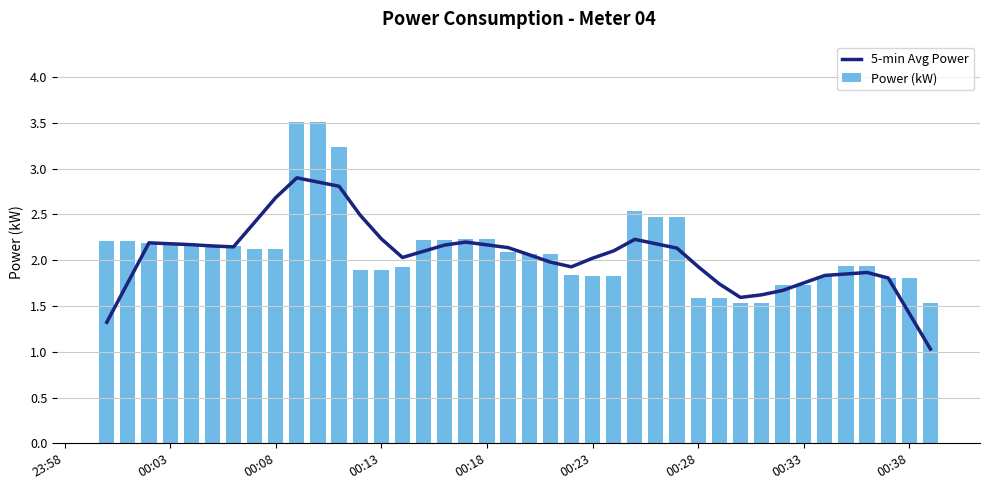

Which series has the largest range (max minus min)?

Power (kW)